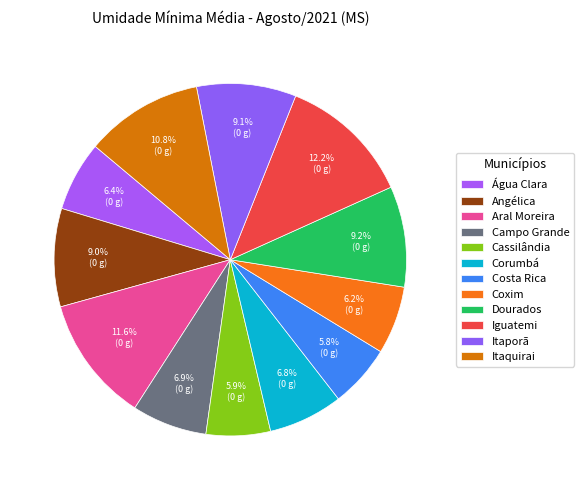

Is Itaquirai the majority of the pie?

No